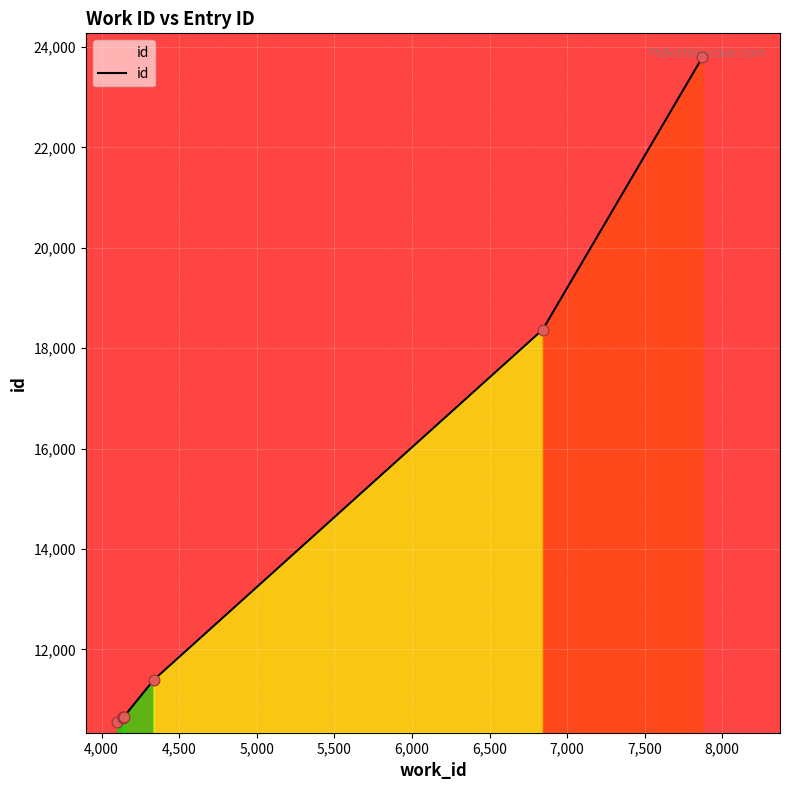

Which has a higher value, 5,000 or 4,000?

5,000